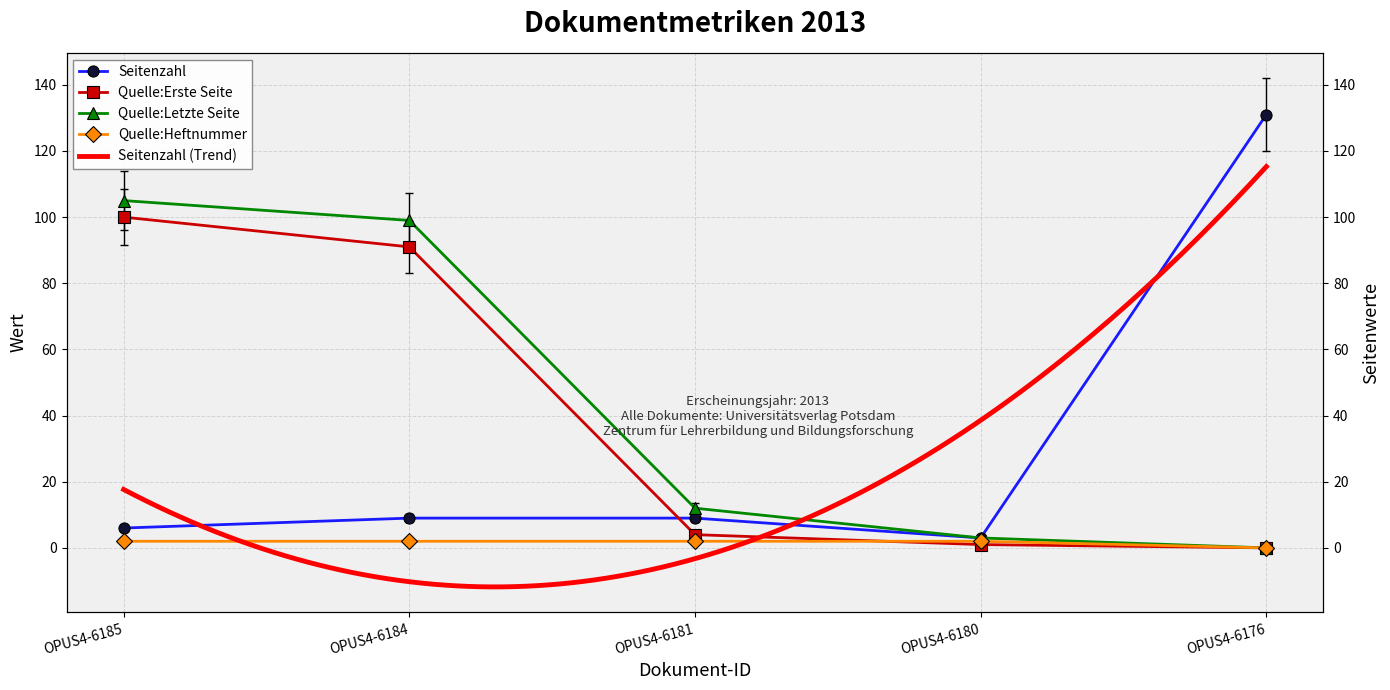

True or false: Quelle:Letzte Seite has more than 0 interior local peaks.

False